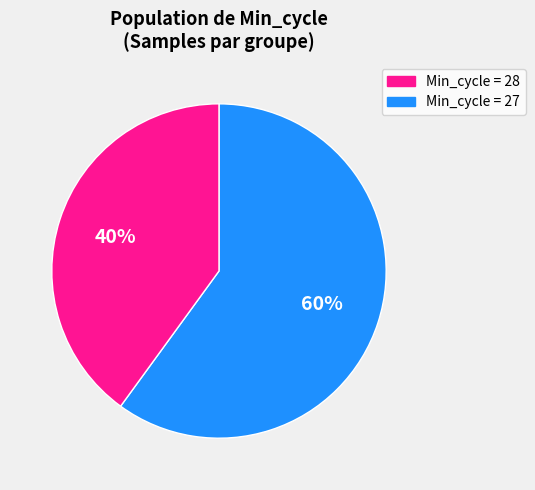

Is there a majority slice in this chart?

Yes